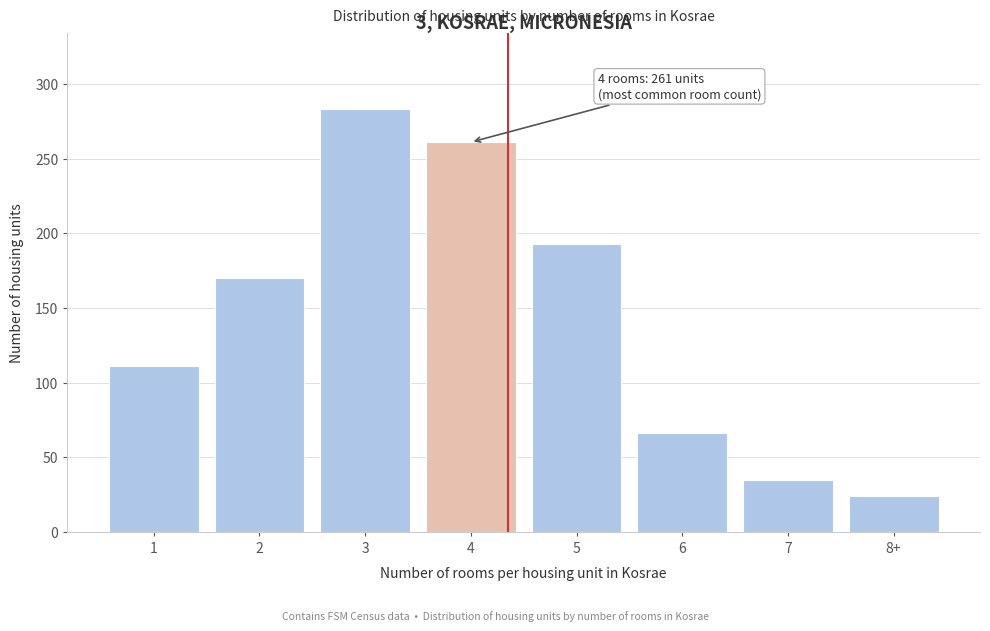

Reading left to right, what are all the values shown in this chart?

111	170	283	261	193	66	35	24